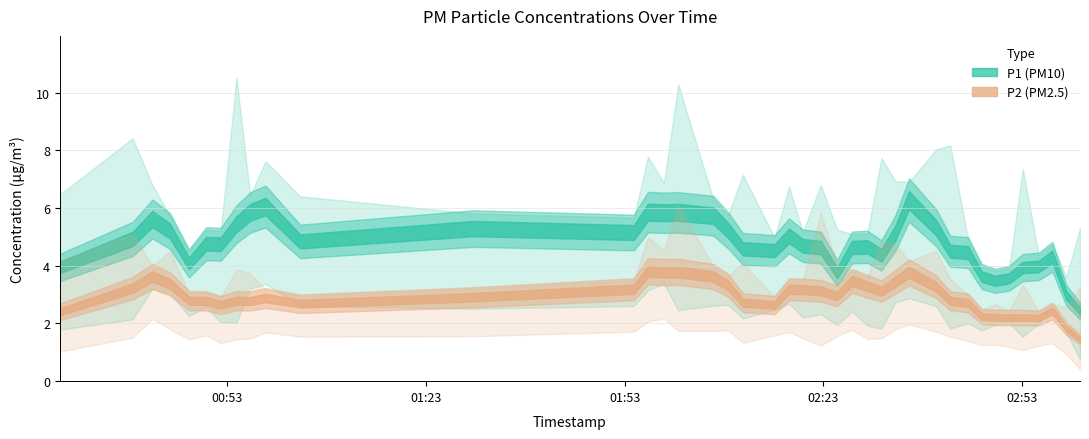

What is the minimum value for P1?

1.8